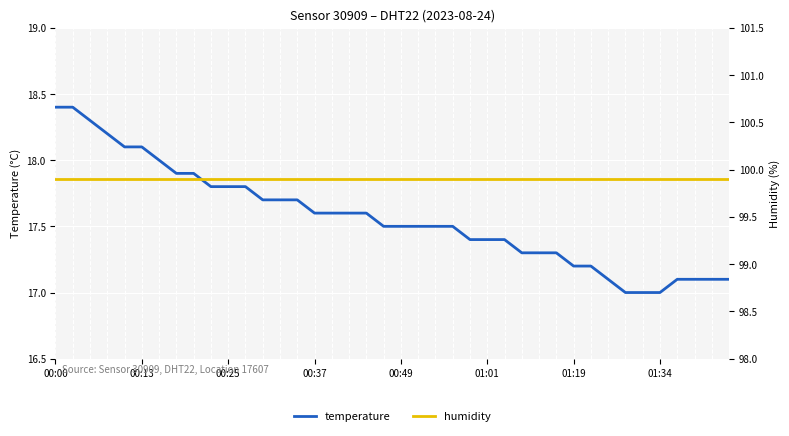

What is the highest value of the temperature series?

18.4